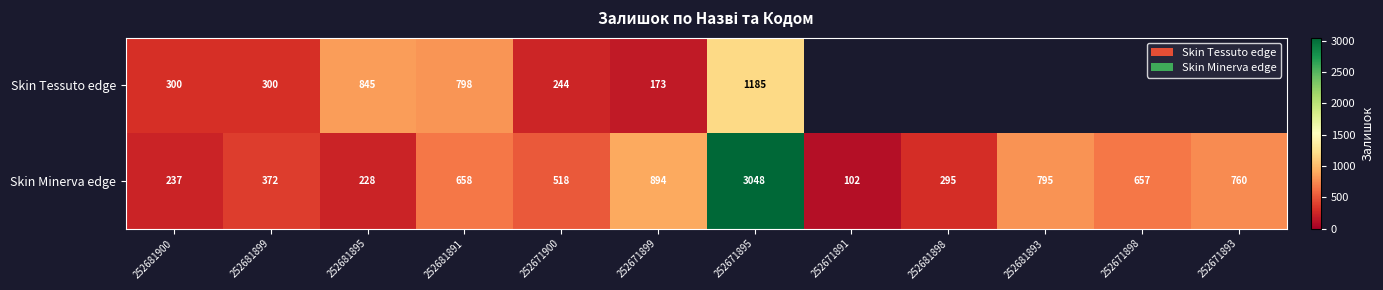

Which category has the lowest value across all series?

252671891